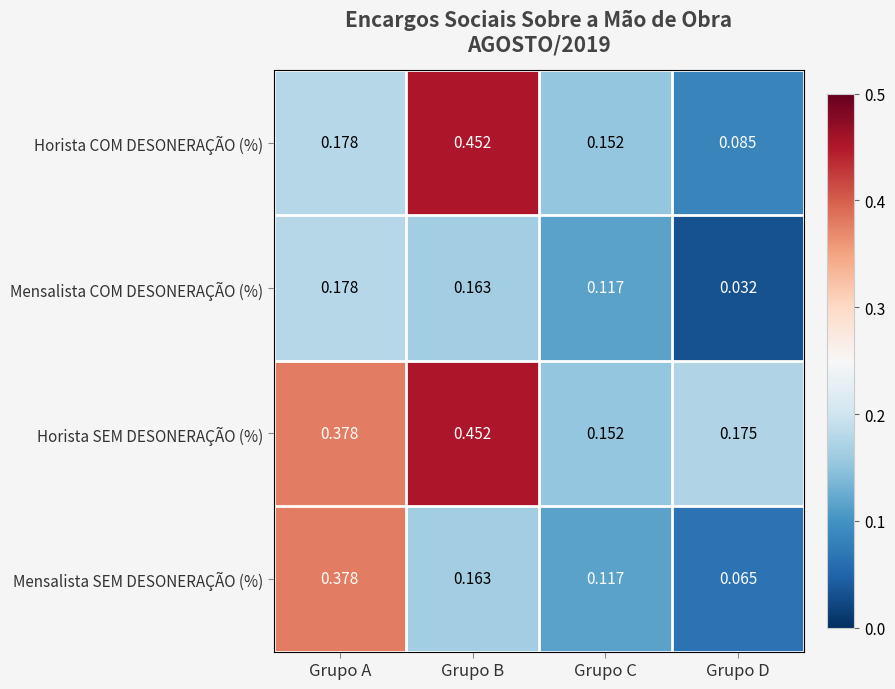

What is the difference between the highest and lowest values at Grupo B?

0.3